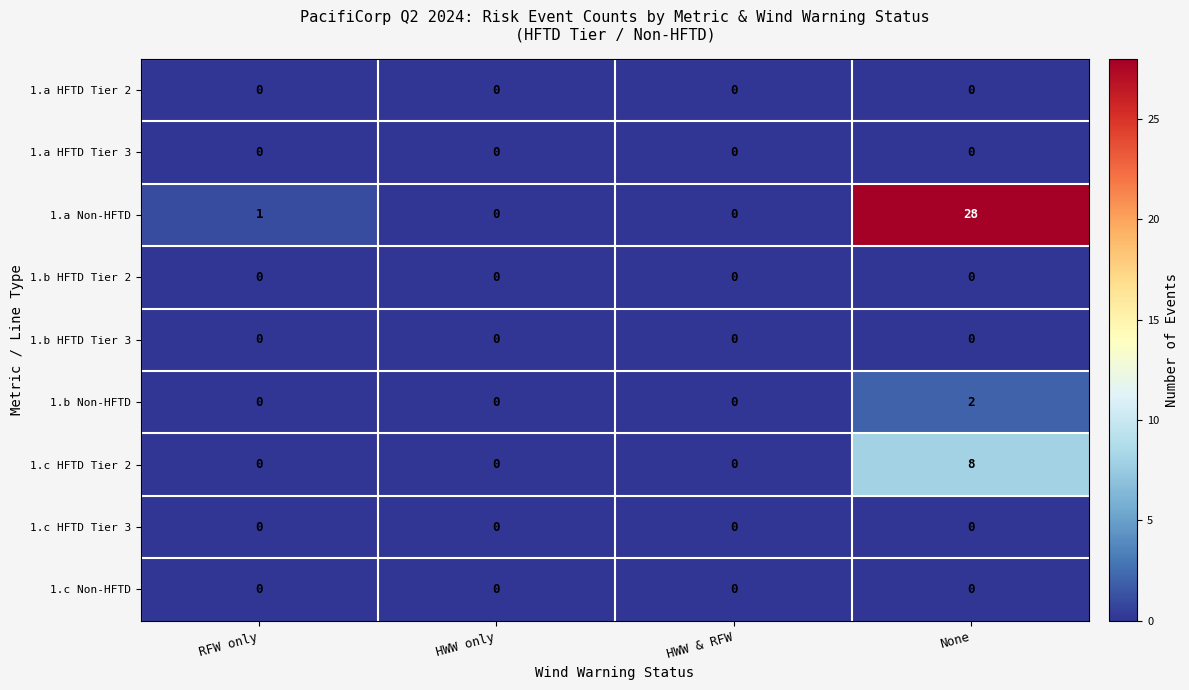

At which category is the sum across all series the highest?

None